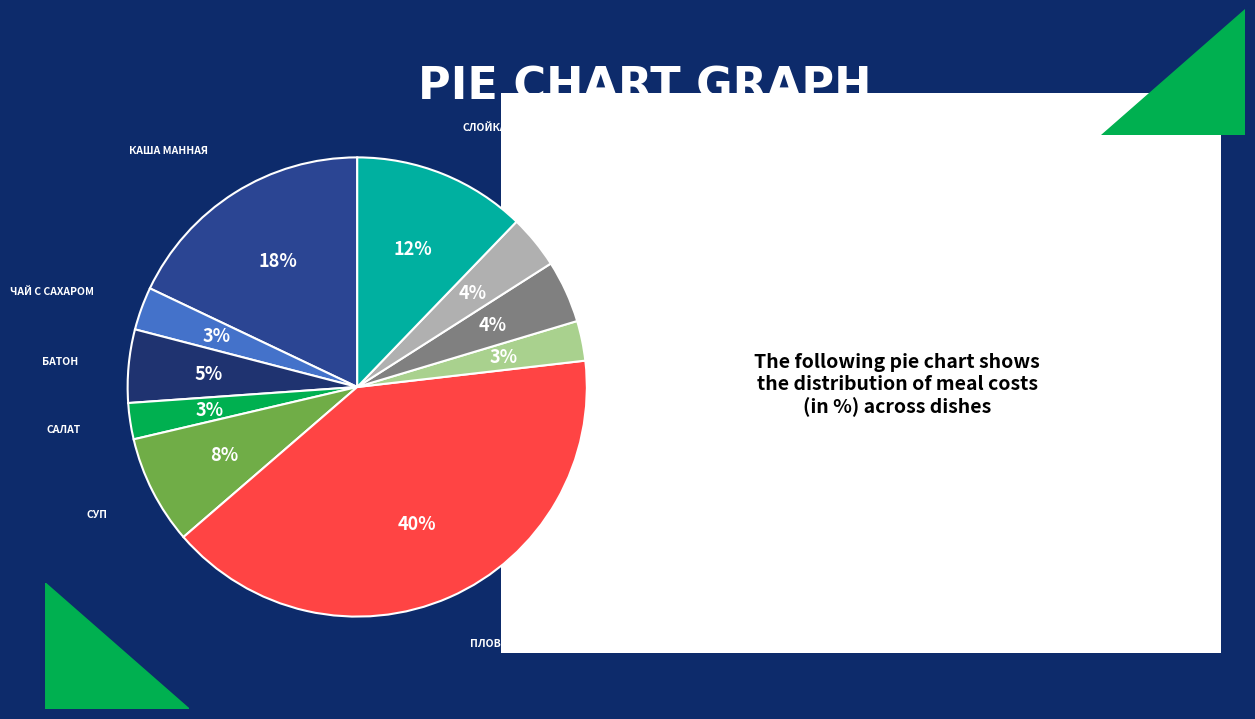

Is there any slice that represents more than half of the pie?

No